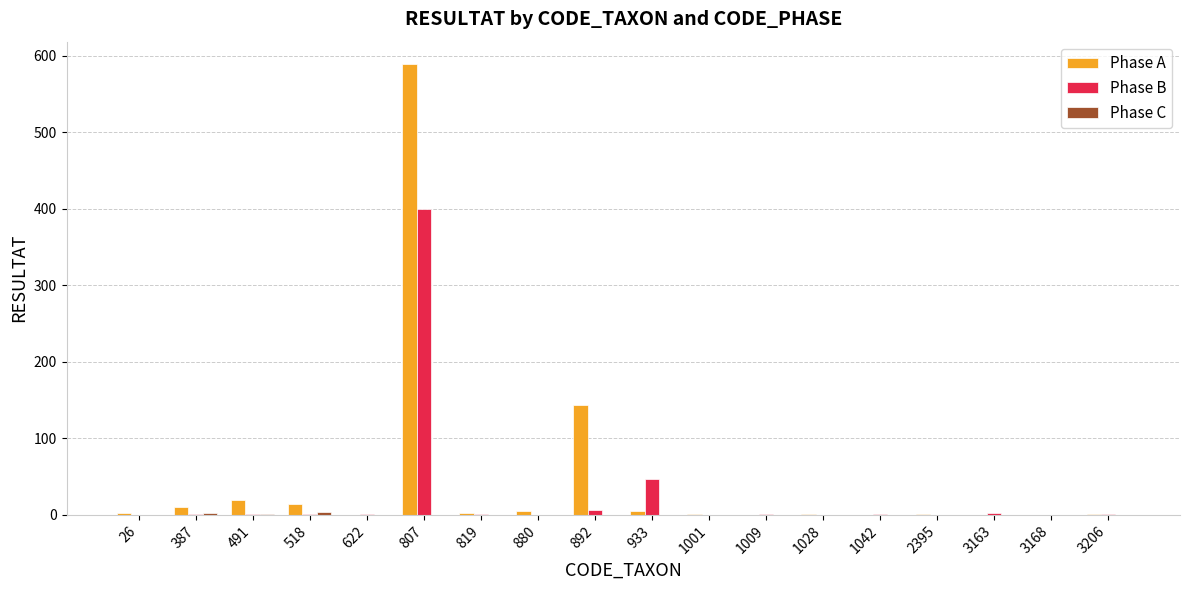

Between 387 and 892, which series saw the biggest shift?

Phase A